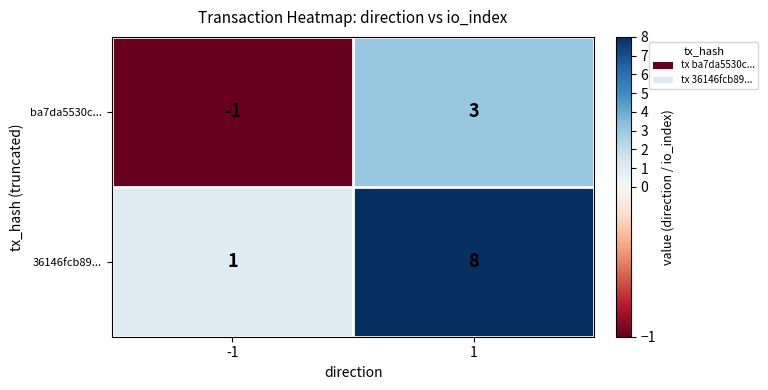

The 36146fcb89... series shows 2 at -1. True or false?

False